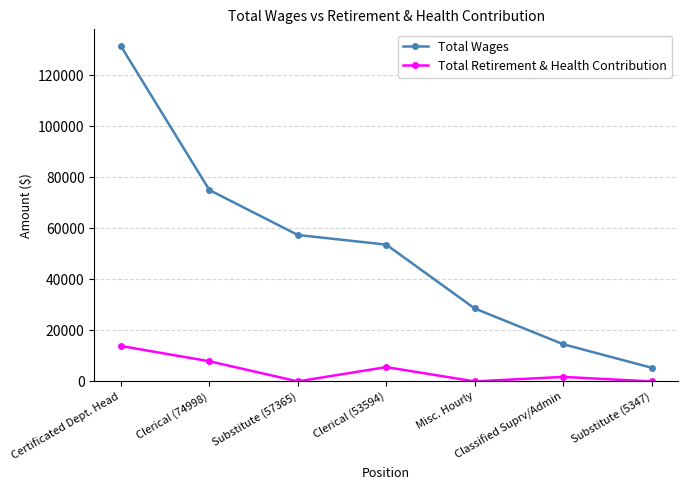

What position from the left is Certificated Dept. Head?

1